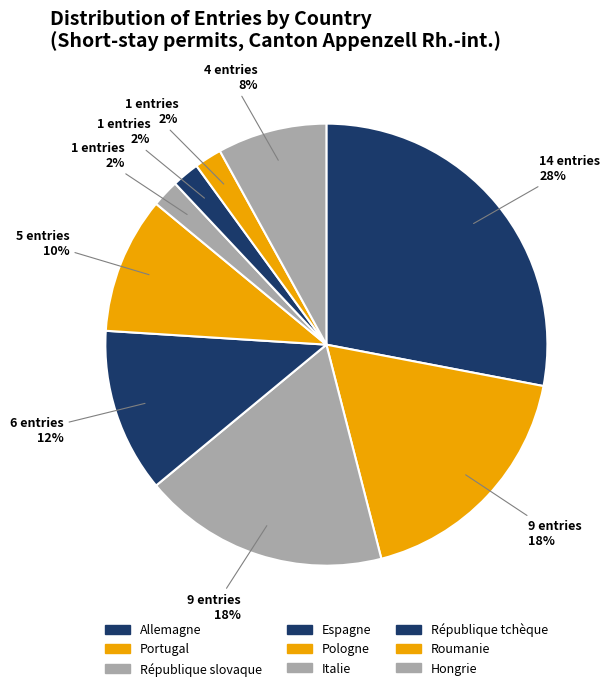

Which has a higher value, Italie or Portugal?

Portugal